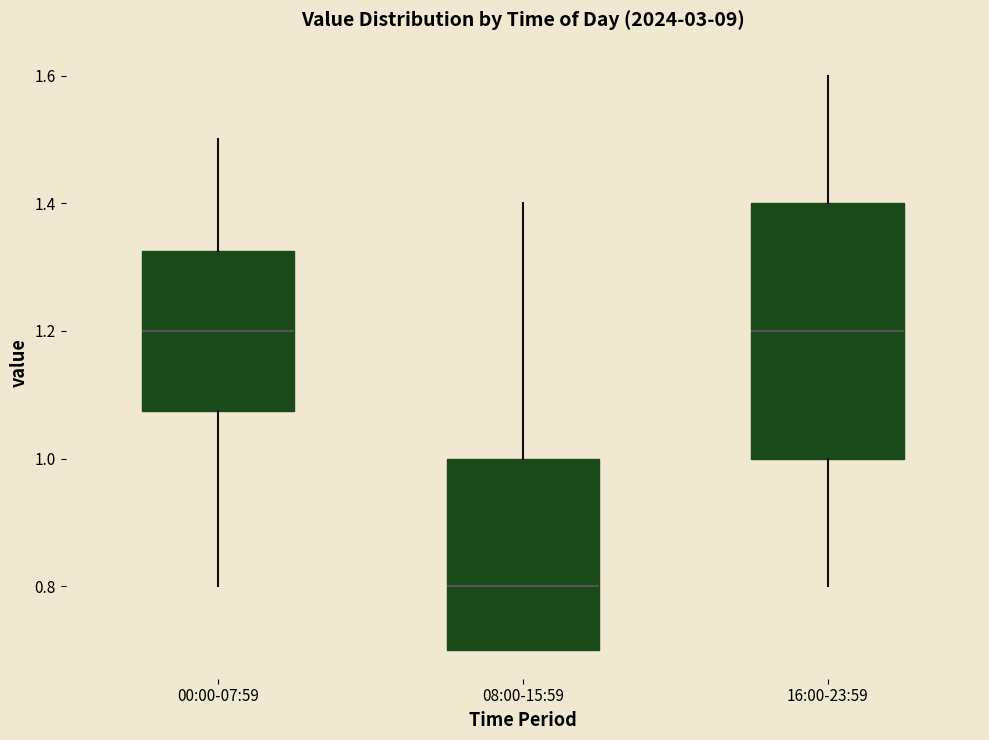

Reading left to right, transcribe this box plot: for each box, give where its median line is, the range the box spans, and where its two whiskers end, as read against the y-axis. The values are not printed on the chart, so give them approximately, as read against the axis.

00:00-07:59: median 1.20, box 1.08 to 1.32, whiskers 0.80 to 1.50
08:00-15:59: median 0.80, box 0.70 to 1.00, whiskers 0.70 to 1.40
16:00-23:59: median 1.20, box 1.00 to 1.40, whiskers 0.80 to 1.60